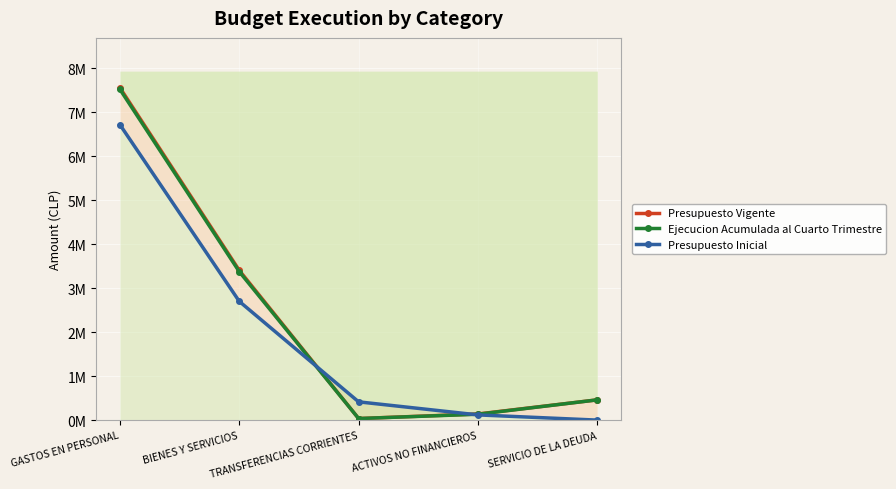

Rank the series at GASTOS EN PERSONAL from lowest to highest value.

Presupuesto Inicial, Ejecucion Acumulada al Cuarto Trimestre, Presupuesto Vigente